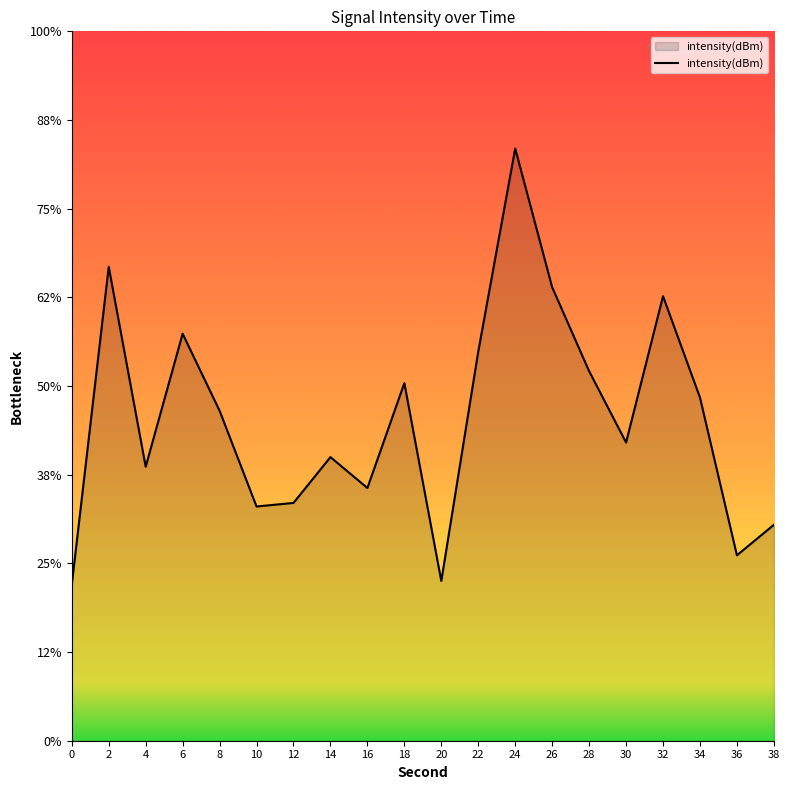

What is the difference between the values at 36 and 32?

2.9